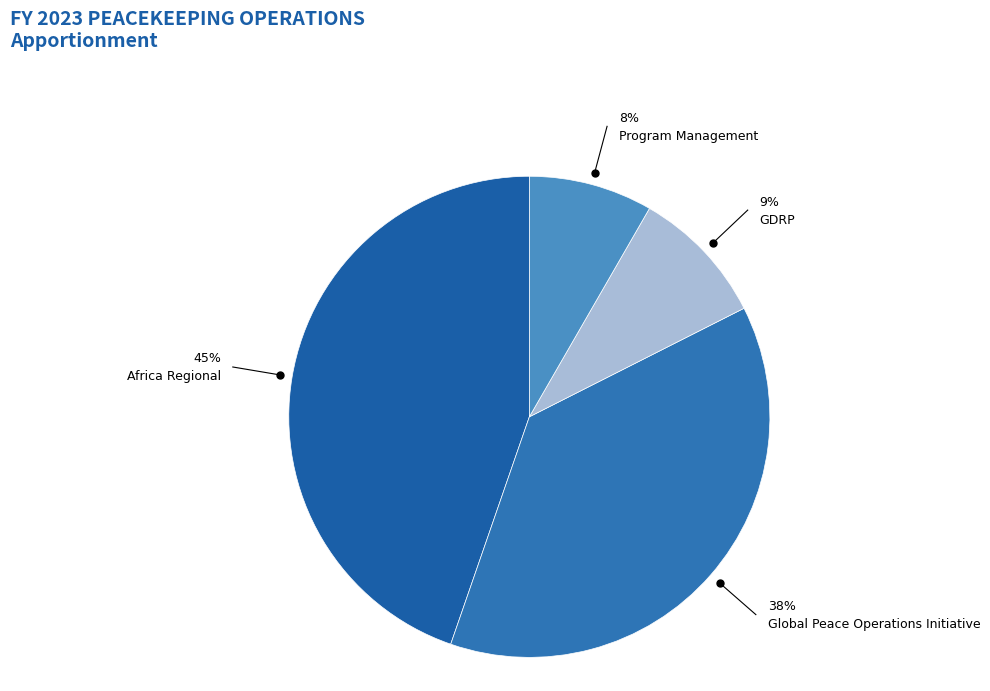

Does Africa Regional account for over 50% of the chart?

No